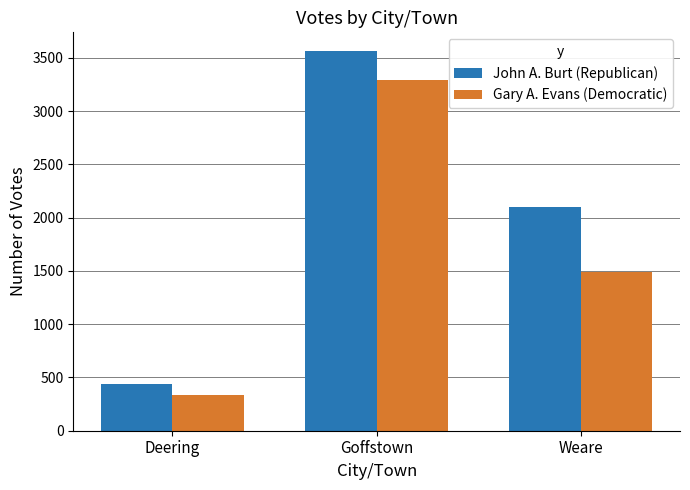

Which category has the highest value in the John A. Burt (Republican) series?

Goffstown